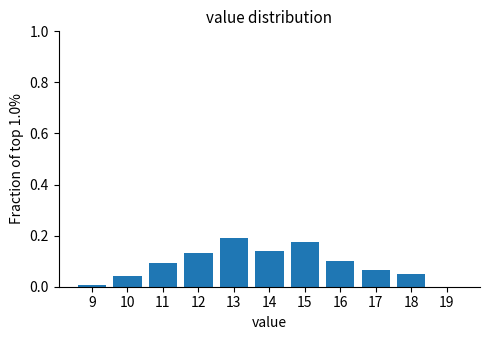

Is it true that the value at 11 is 0.2?

False